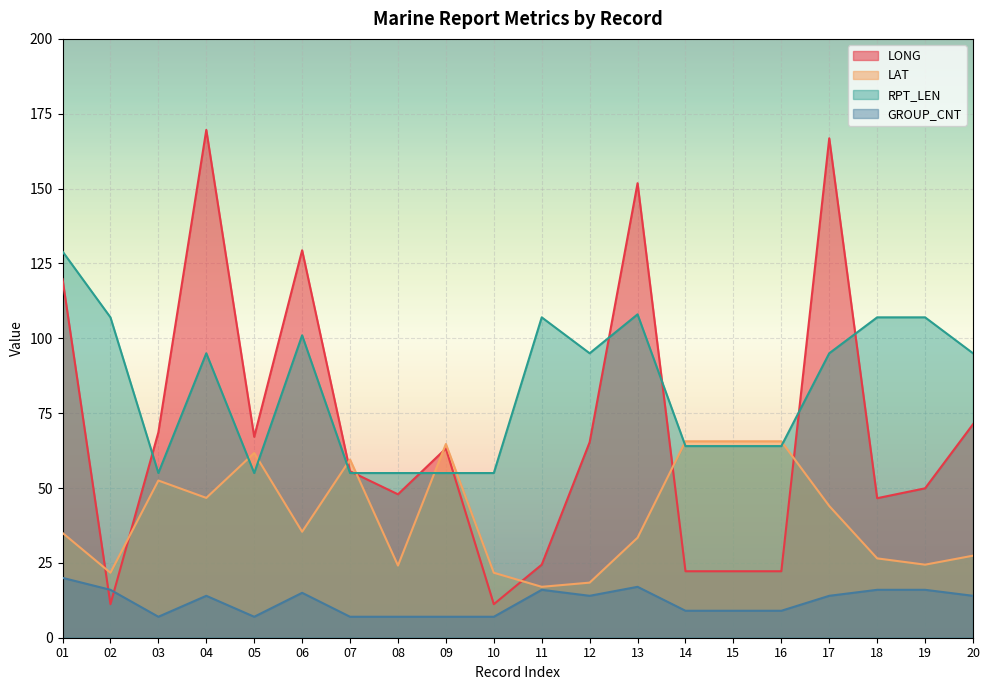

What is the sum of the LONG values at 01 and 15?

142.0